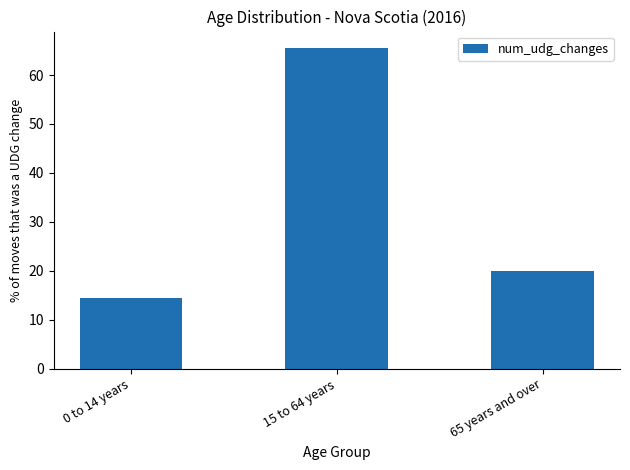

Where does the data first go above 19?

15 to 64 years